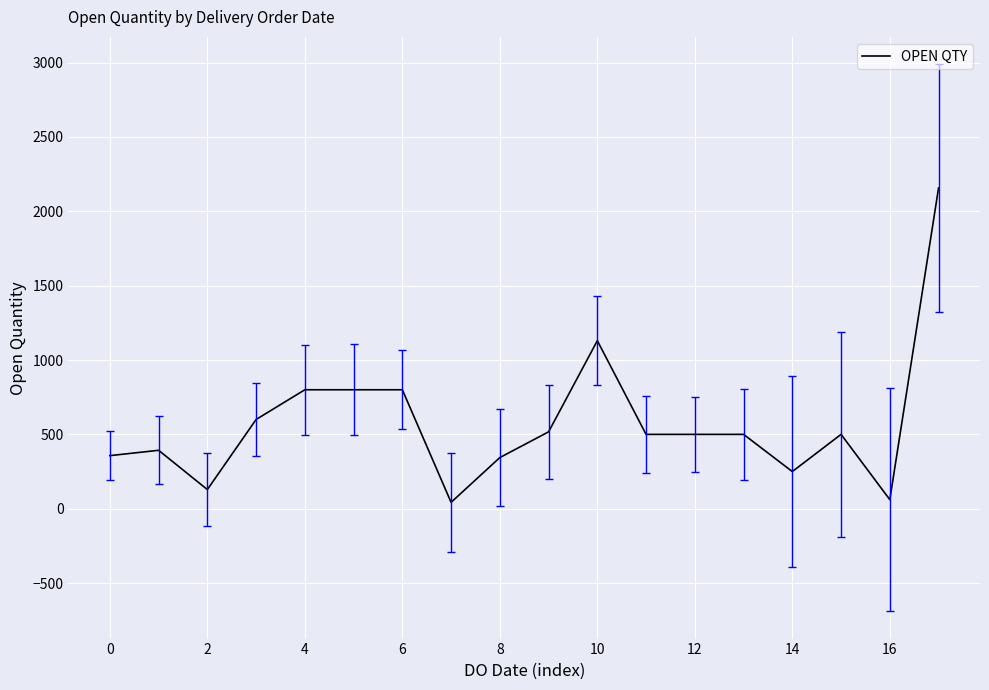

What is the maximum value shown in the chart?

2157